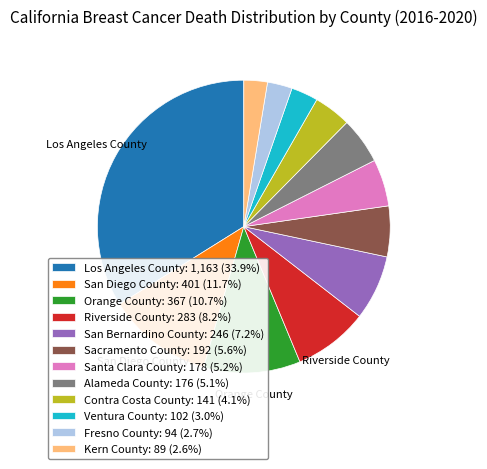

Which category has the smallest portion of the pie?

Kern County